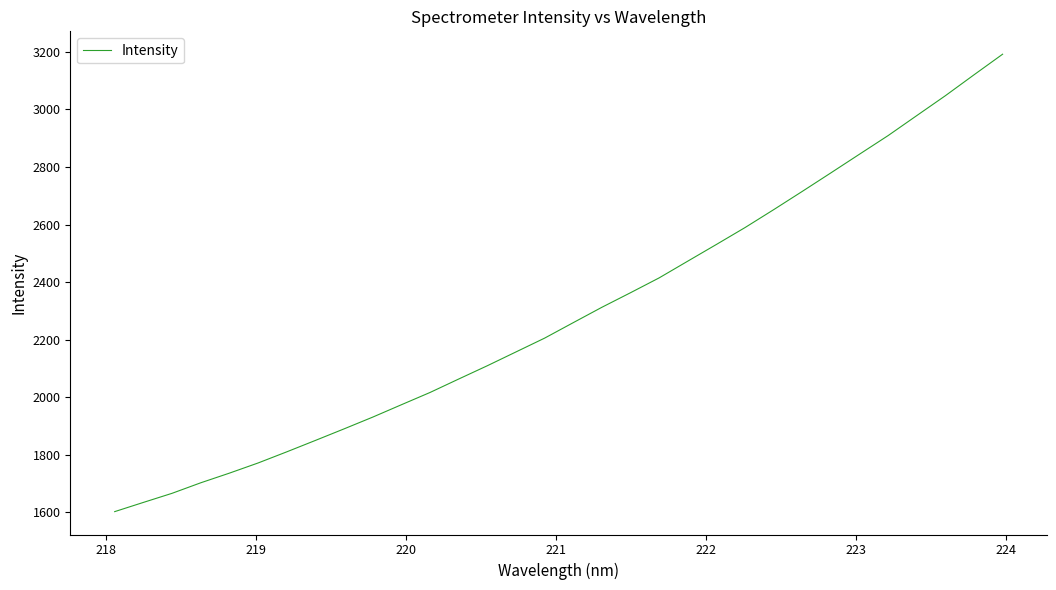

Count the number of categories in the chart.

32